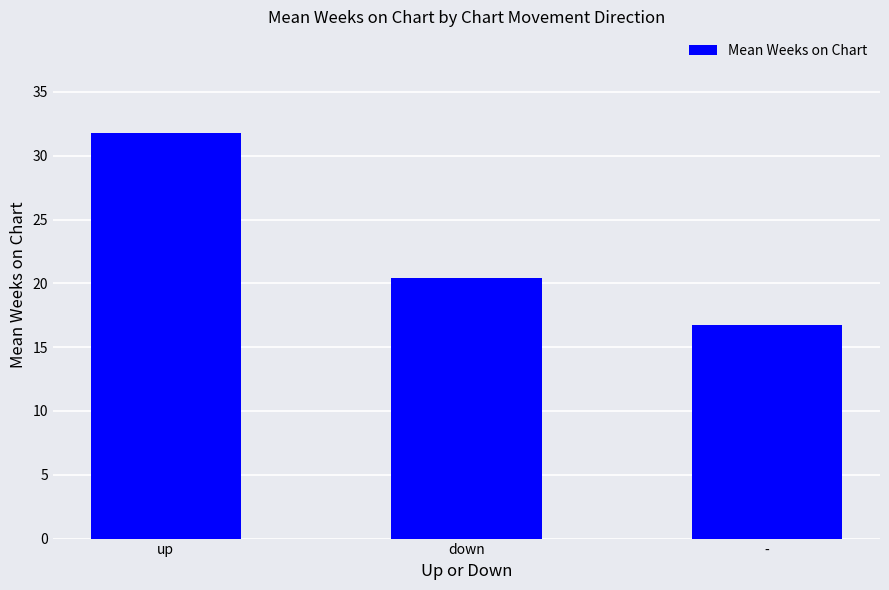

The value at up is 31.8. True or false?

True